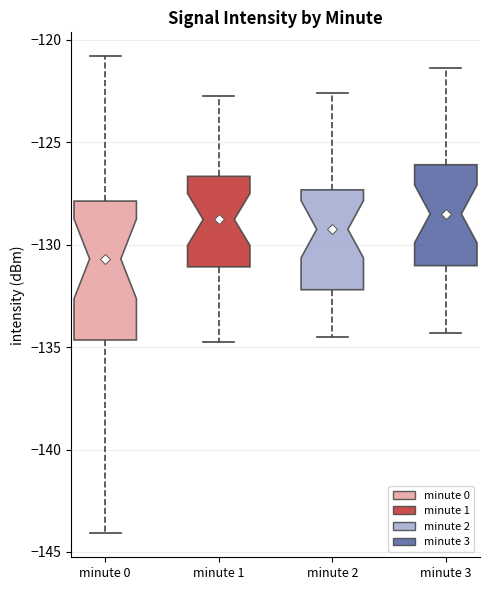

Which box is the tallest, from its lower edge to its upper edge?

minute 0